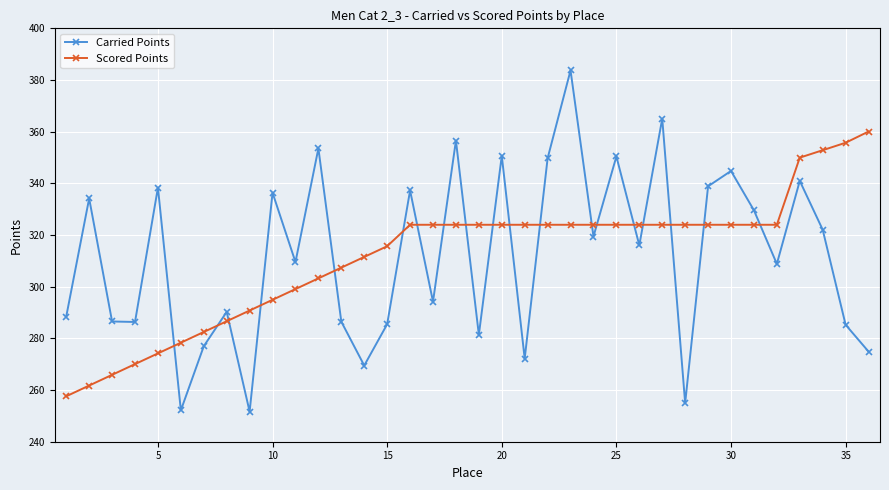

Which series has the widest spread of values?

Carried Points